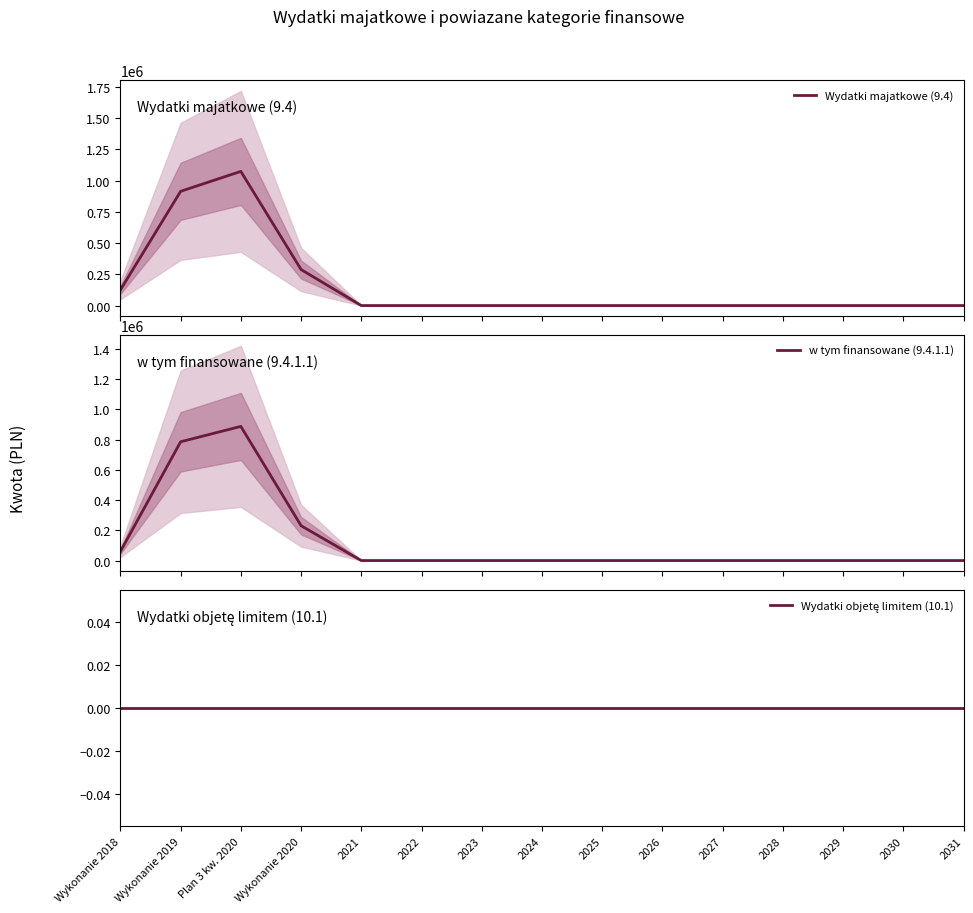

At 2030, list the series in order from largest to smallest.

Wydatki majatkowe (9.4), w tym finansowane (9.4.1.1), Wydatki objetę limitem (10.1)